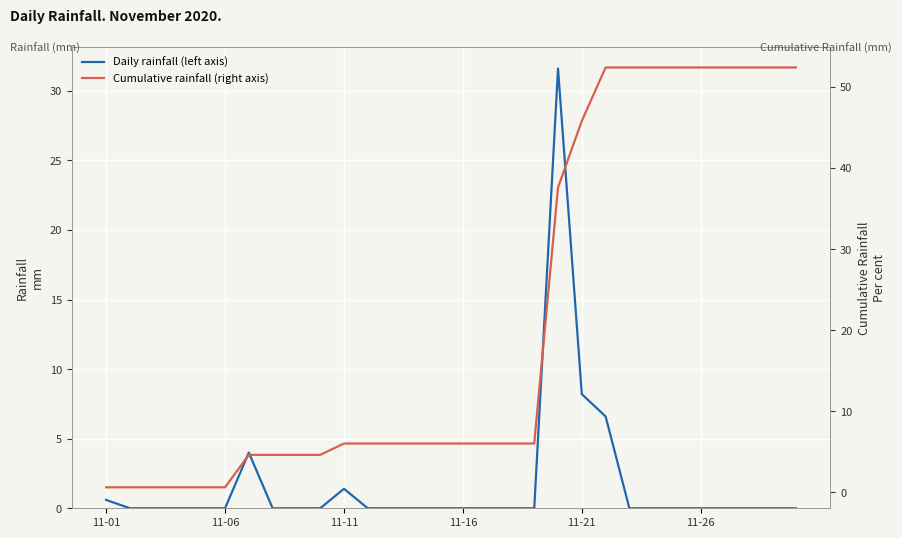

Is it true that Daily rainfall (left axis) equals 16.2 at 12?

False